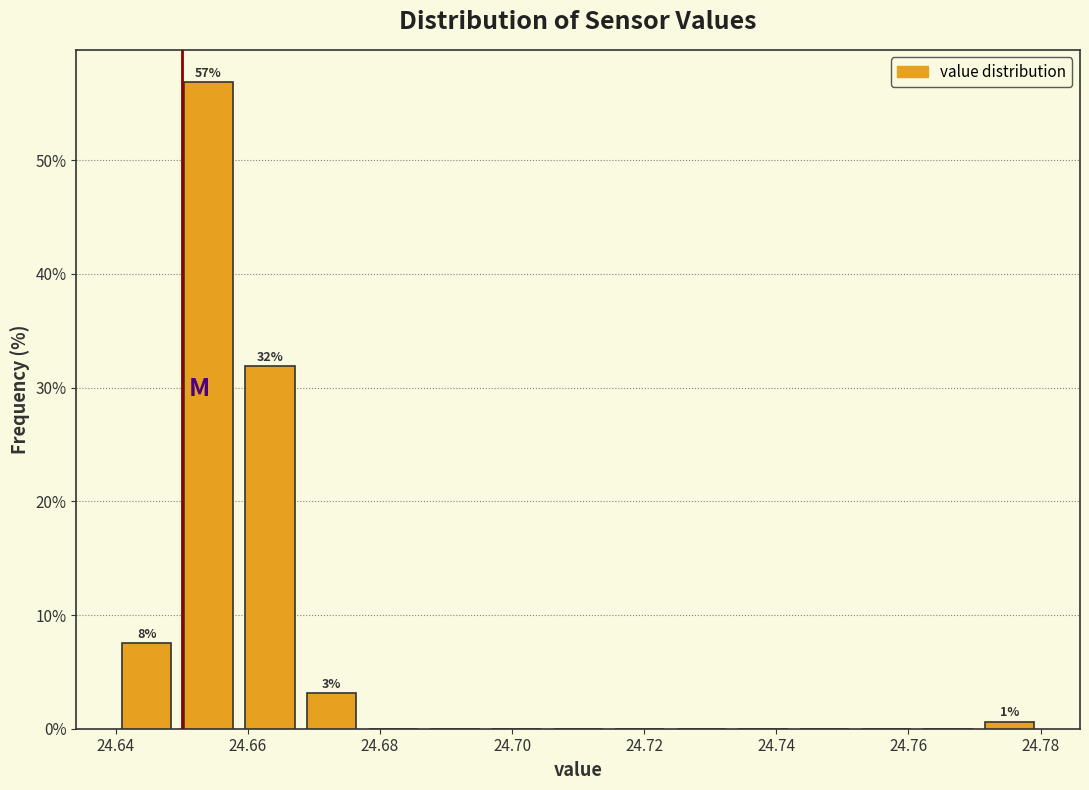

Which range on the x-axis has the tallest bar?

24.650 to 24.658